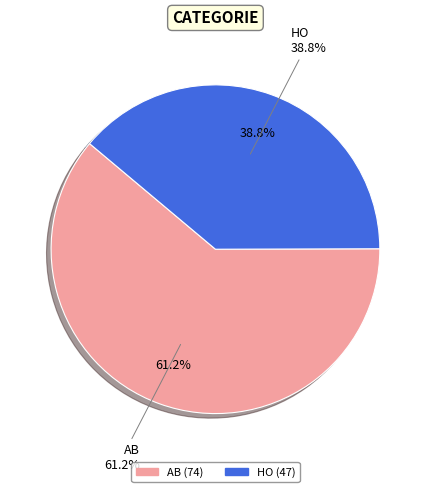

True or false: AB accounts for 61% of the total.

True